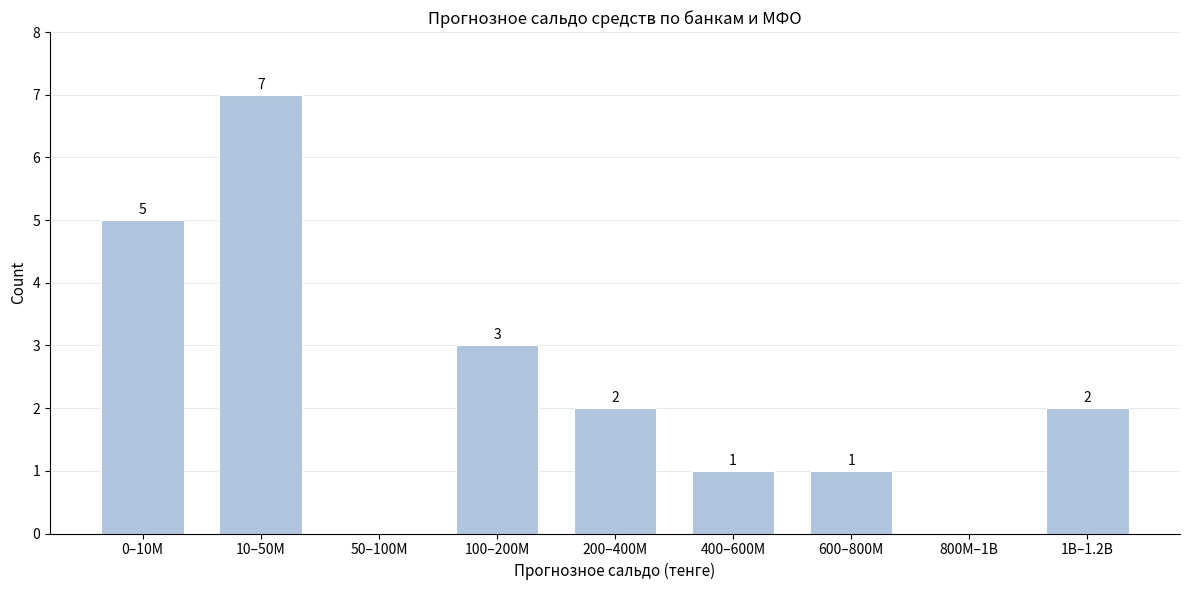

Reading left to right, list all the values displayed in this chart.

0–10M=5	10–50M=7	50–100M=0	100–200M=3	200–400M=2	400–600M=1	600–800M=1	800M–1B=0	1B–1.2B=2